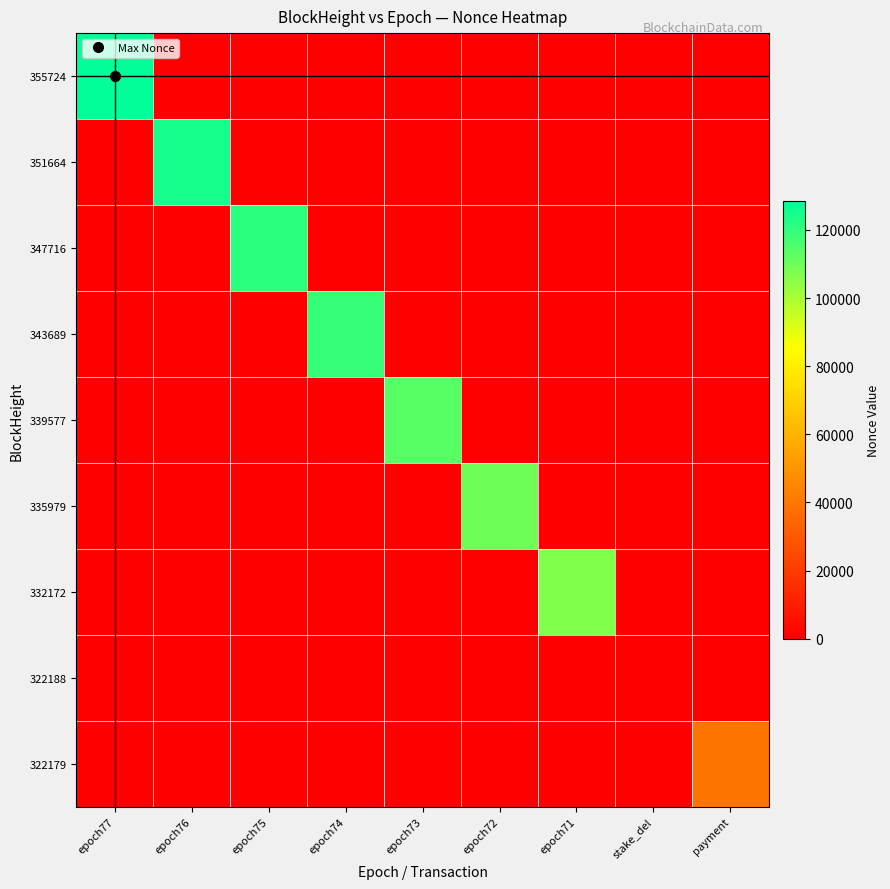

What is the total value across all series at epoch71?

106649